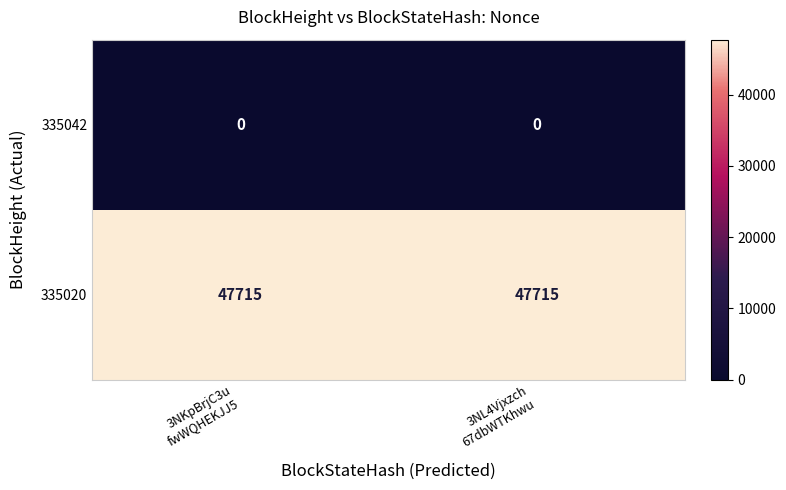

List the series in order of their overall mean, highest first.

335020, 335042